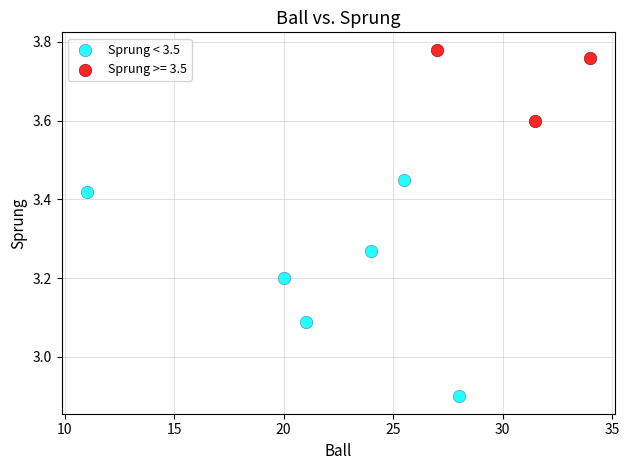

Which series contains the highest Y value?

Sprung >= 3.5